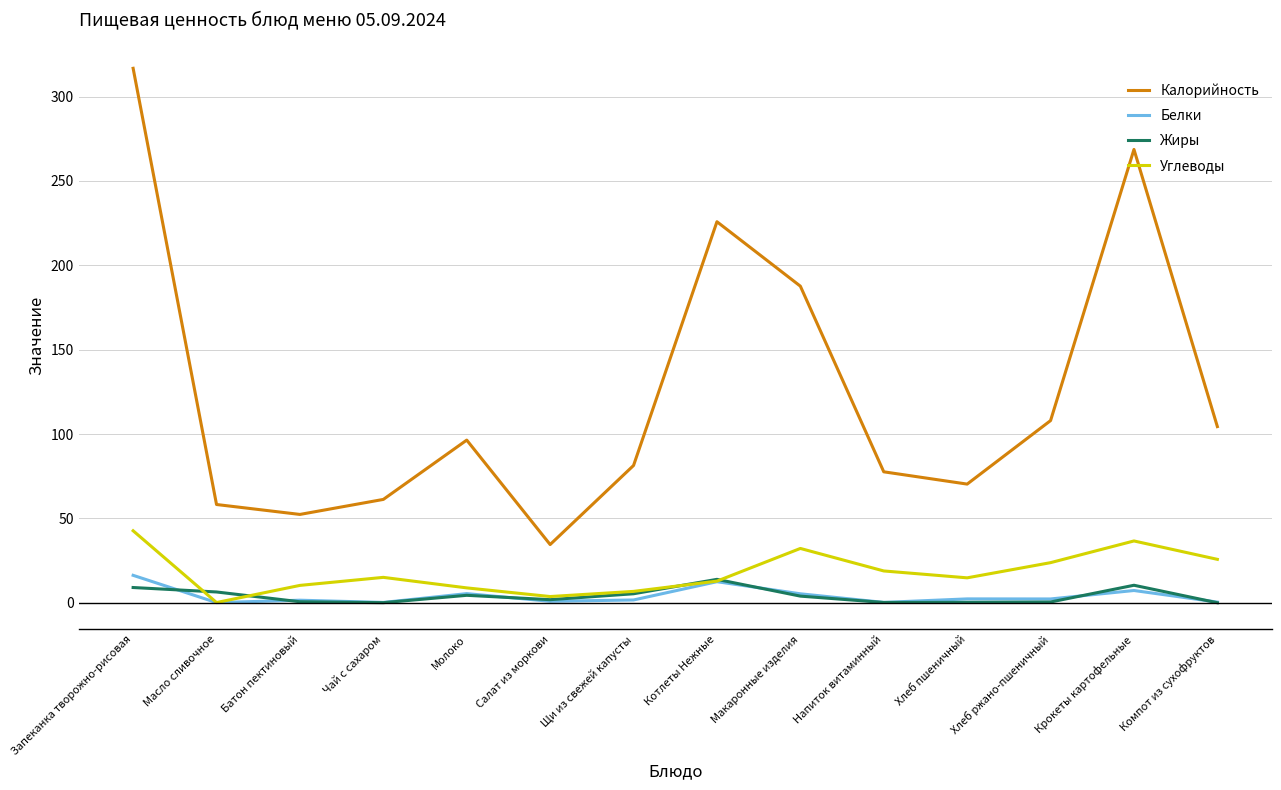

The Углеводы series shows 32.2 at Макаронные изделия. True or false?

True